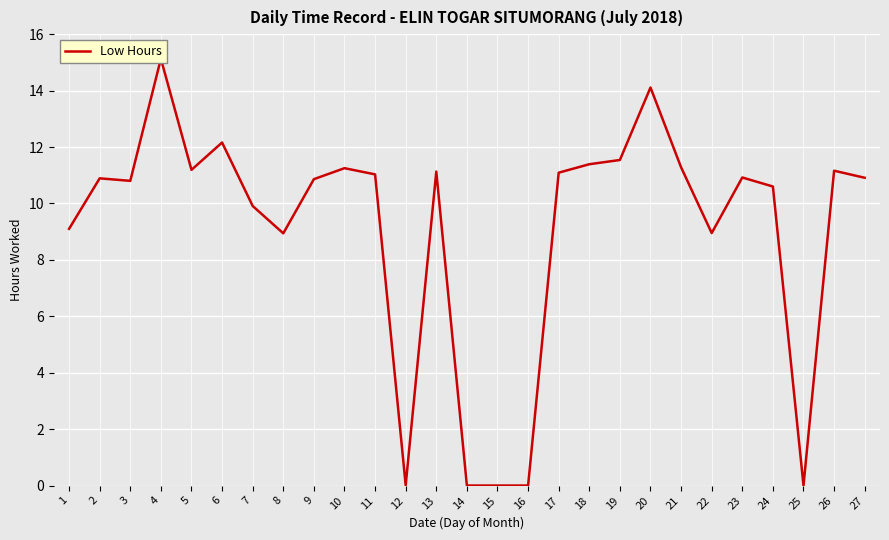

The chart shows a value of 4.2 at 2. True or false?

False